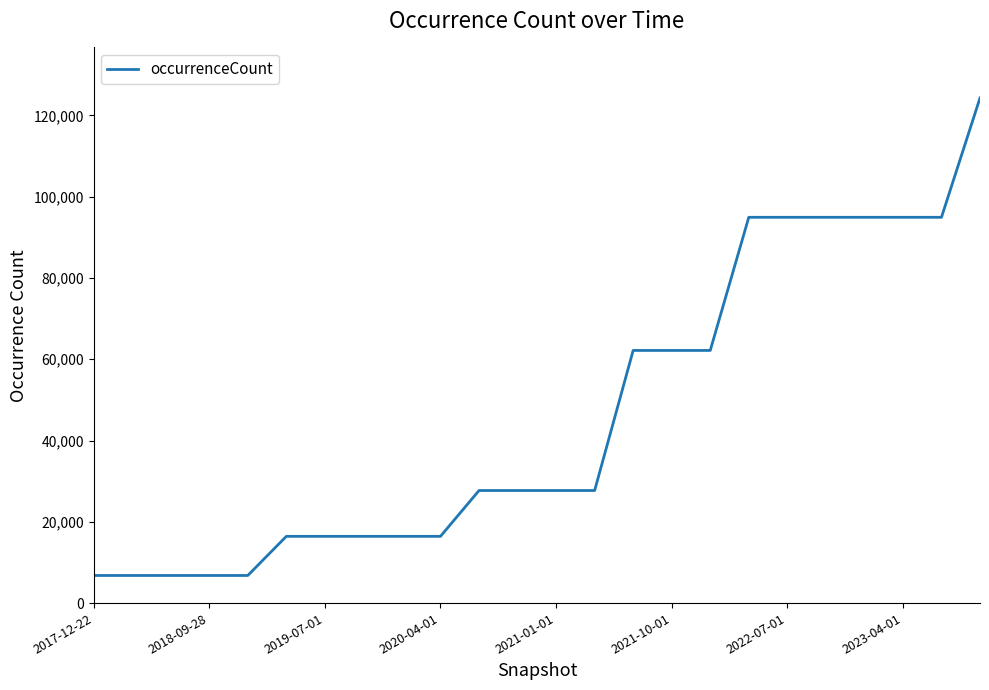

What is the difference between the maximum and minimum values?

117502